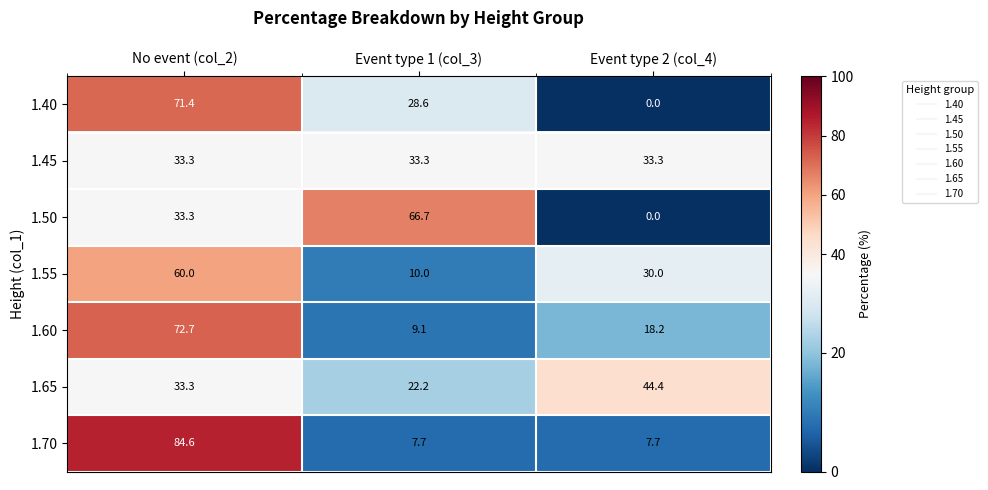

What is the difference between the highest and lowest values at No event (col_2)?

51.3